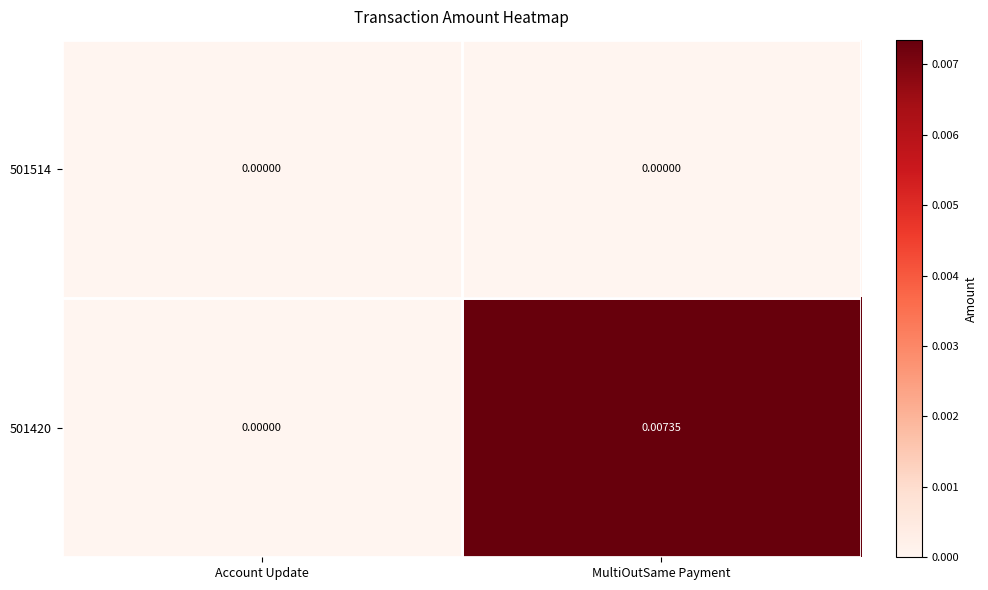

Is the value of 501420 at MultiOutSame Payment greater than the value of 501514 at Account Update?

Yes